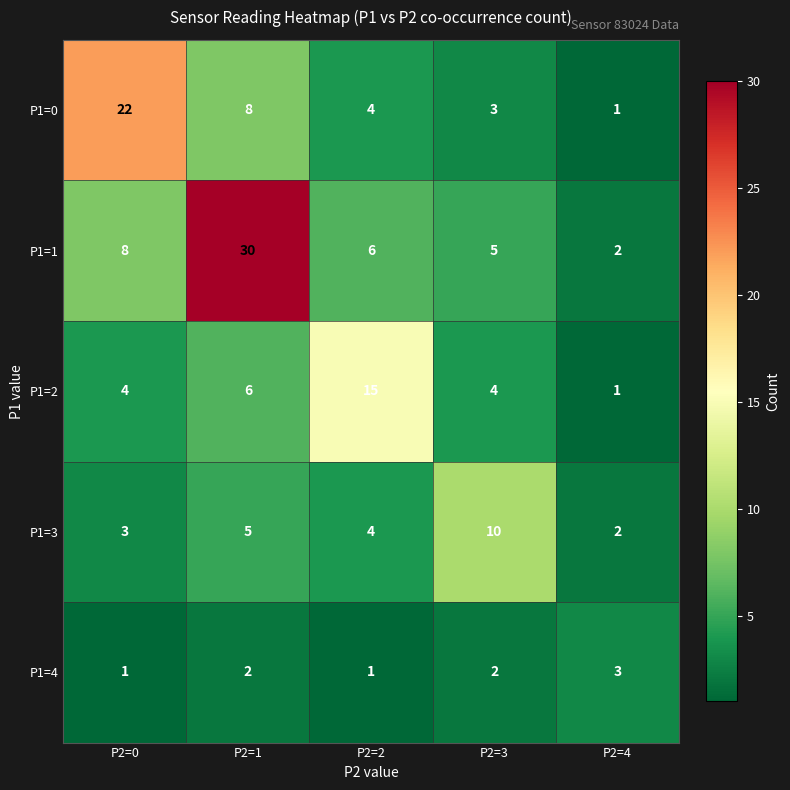

Which label corresponds to the largest value in the chart?

P2=1